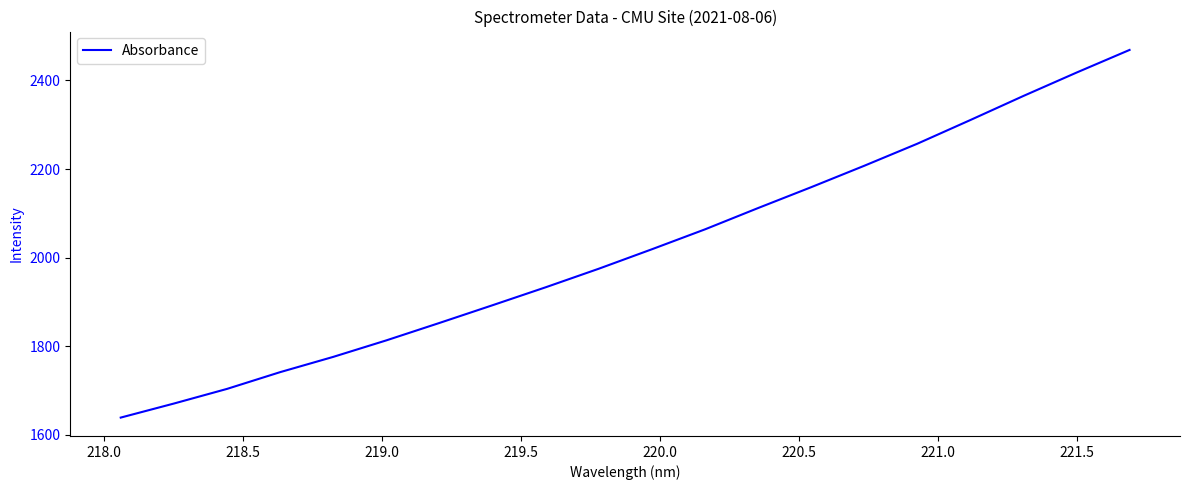

What is the minimum value shown in the chart?

1638.7